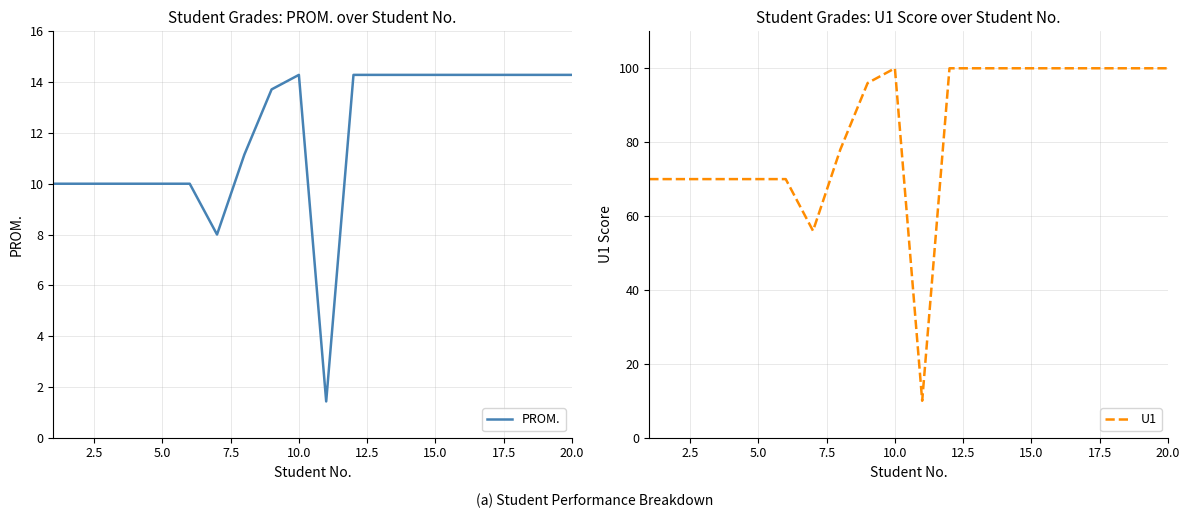

At which label does PROM. first exceed 14?

10.0